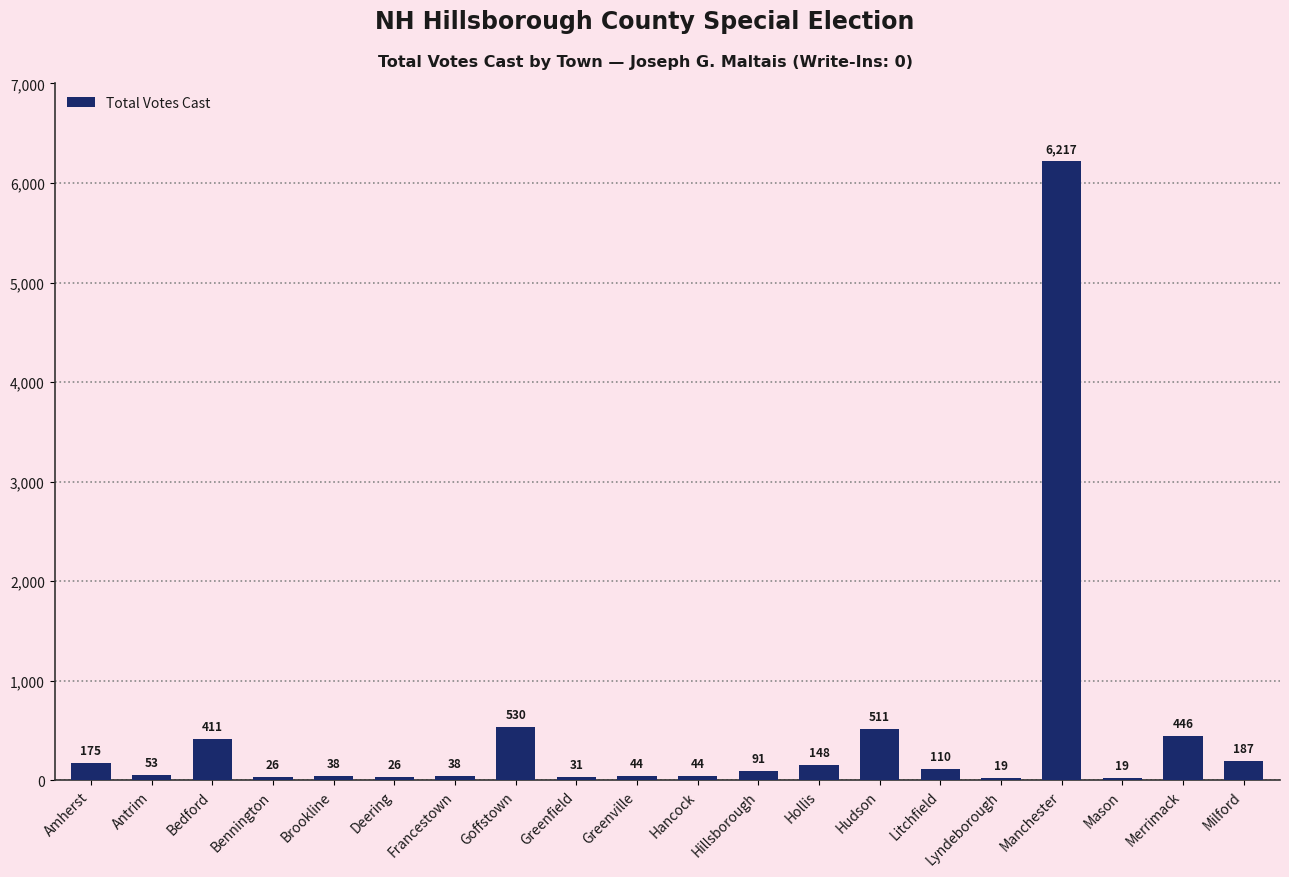

Is it true that the value at Hudson is 511?

True